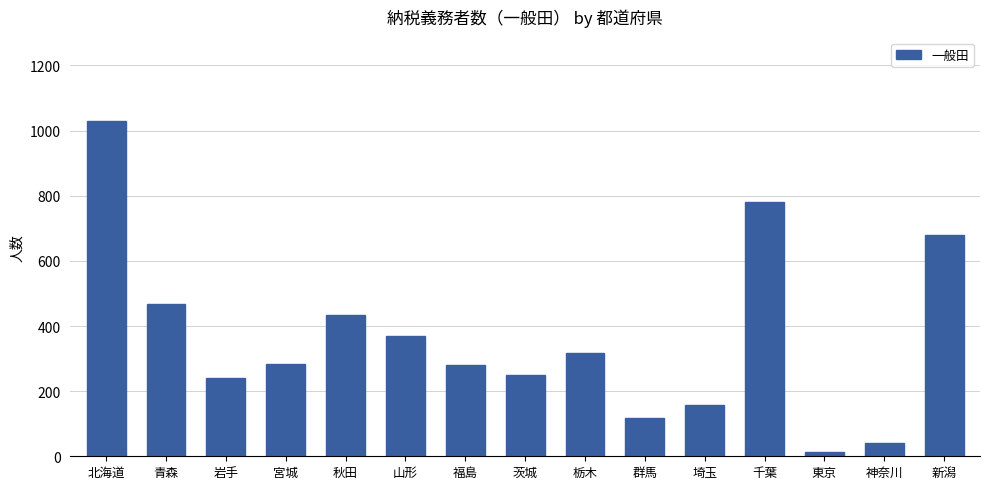

What is the value of the 6th bar from the left?

369